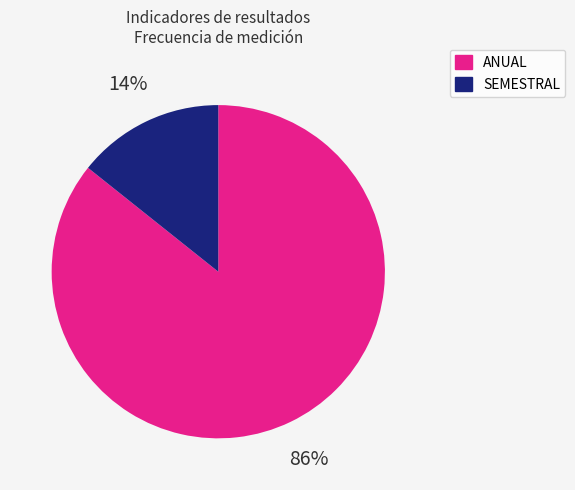

Does any single category account for the majority?

Yes